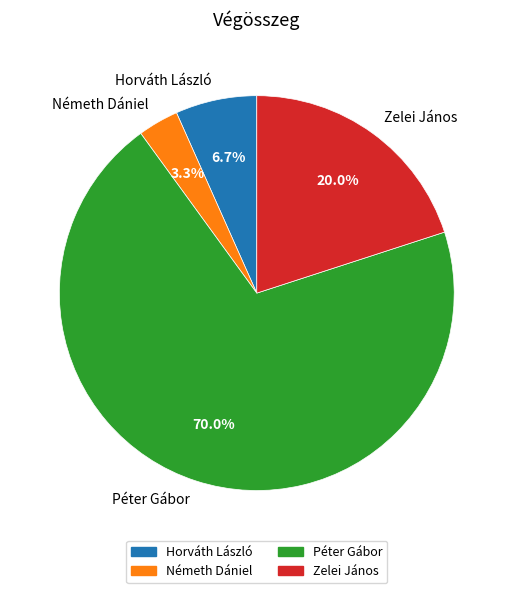

Is it true that Zelei János is 20% of the pie?

True